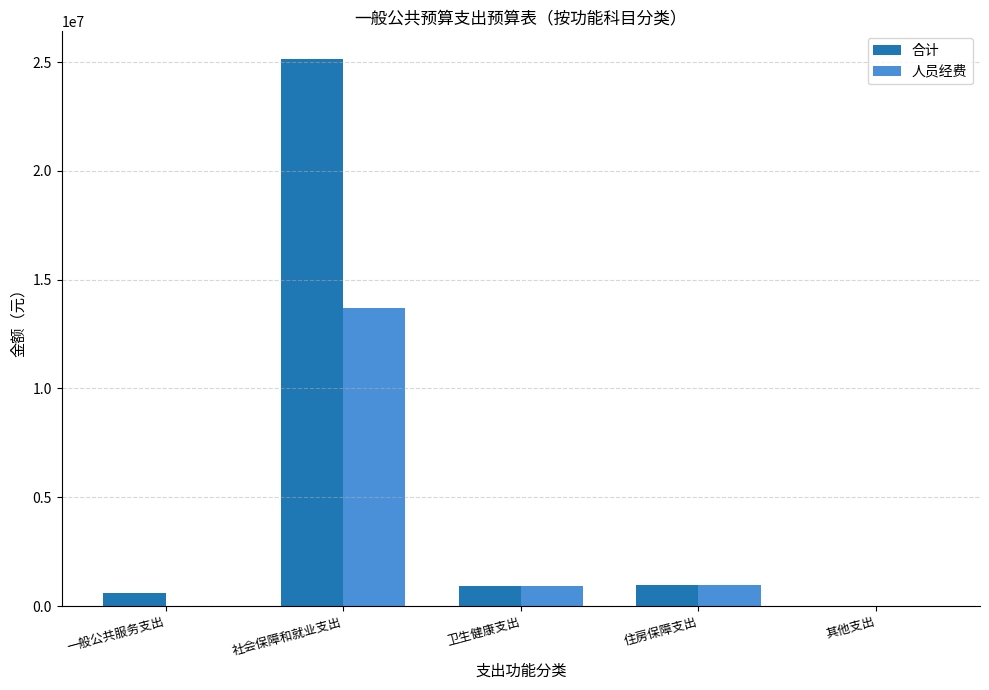

How many categories are shown in the chart?

5